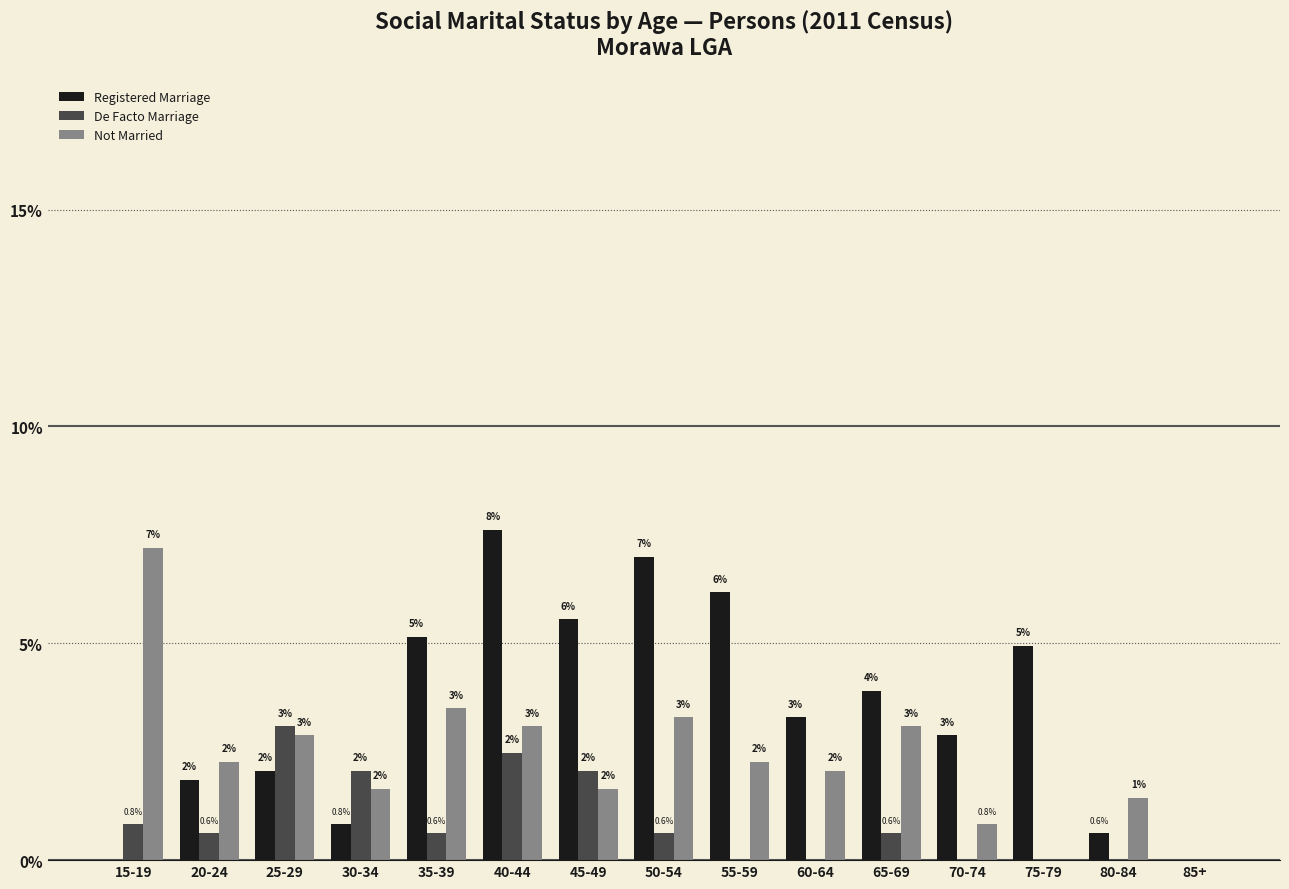

Is it true that De Facto Marriage equals 1.6 at 40-44?

False